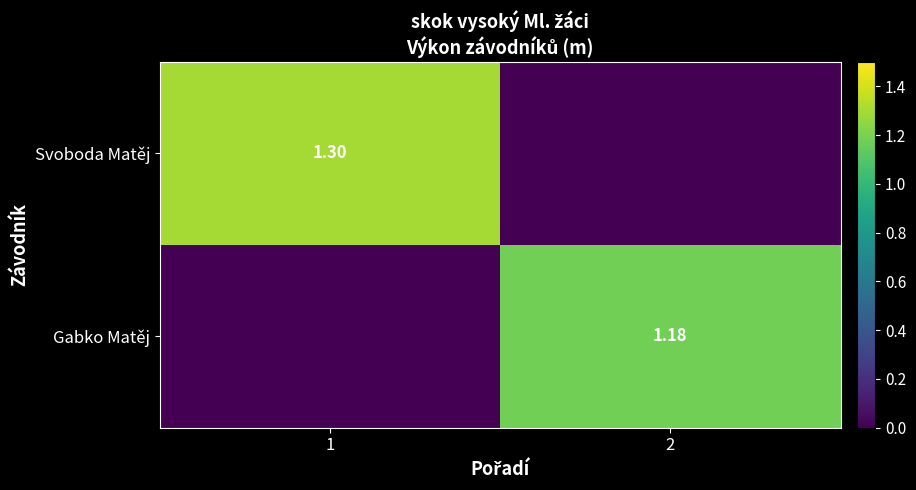

At 1, list the series in order from largest to smallest.

Svoboda Matěj, Gabko Matěj